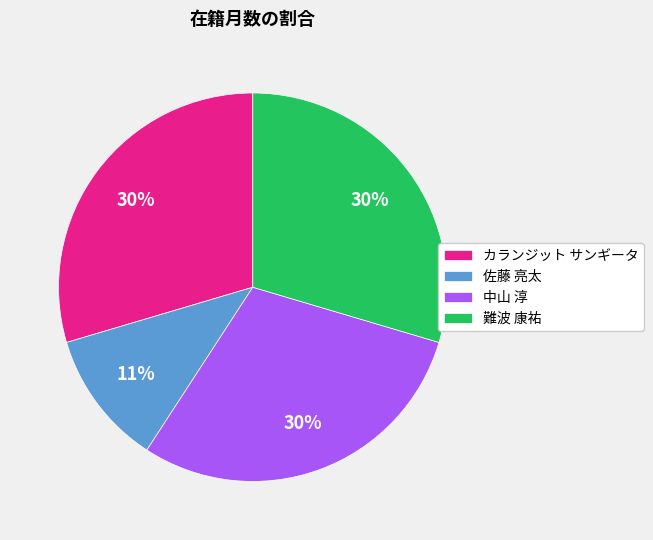

The 難波 康祐 slice represents 42% of the pie. True or false?

False